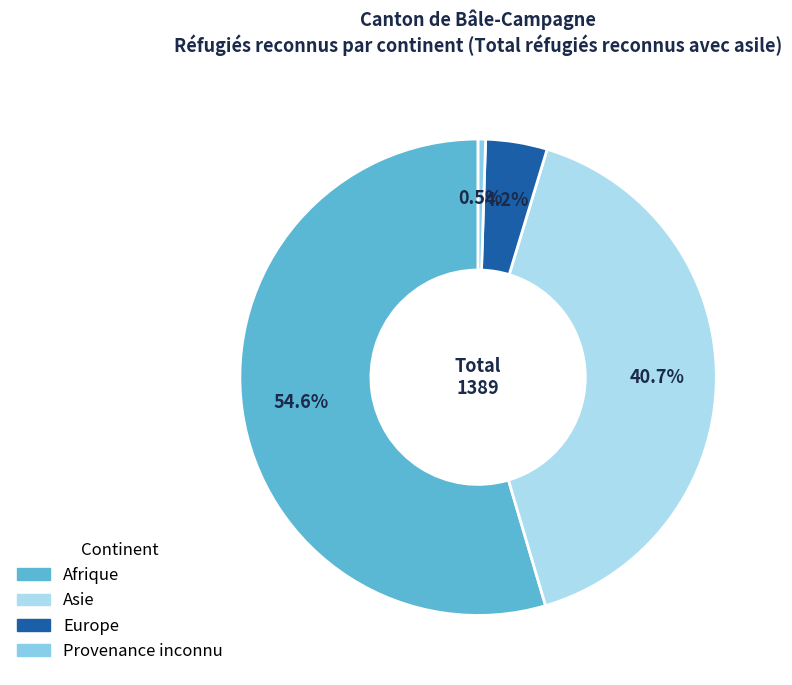

Rank the categories by value from lowest to highest.

Provenance inconnu, Europe, Asie, Afrique